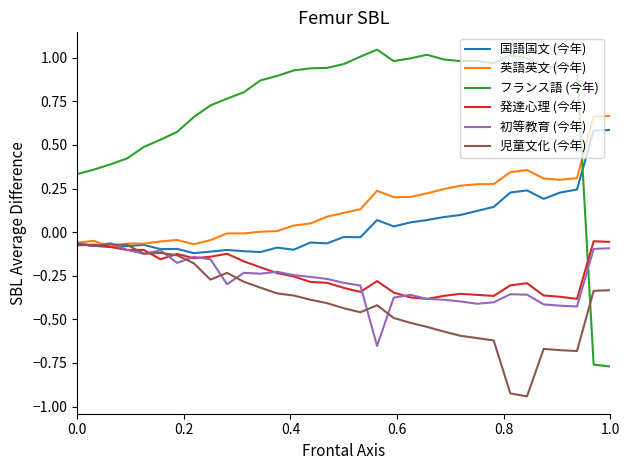

What are all the series names shown in the legend?

国語国文 (今年), 英語英文 (今年), フランス語 (今年), 発達心理 (今年), 初等教育 (今年), 児童文化 (今年)